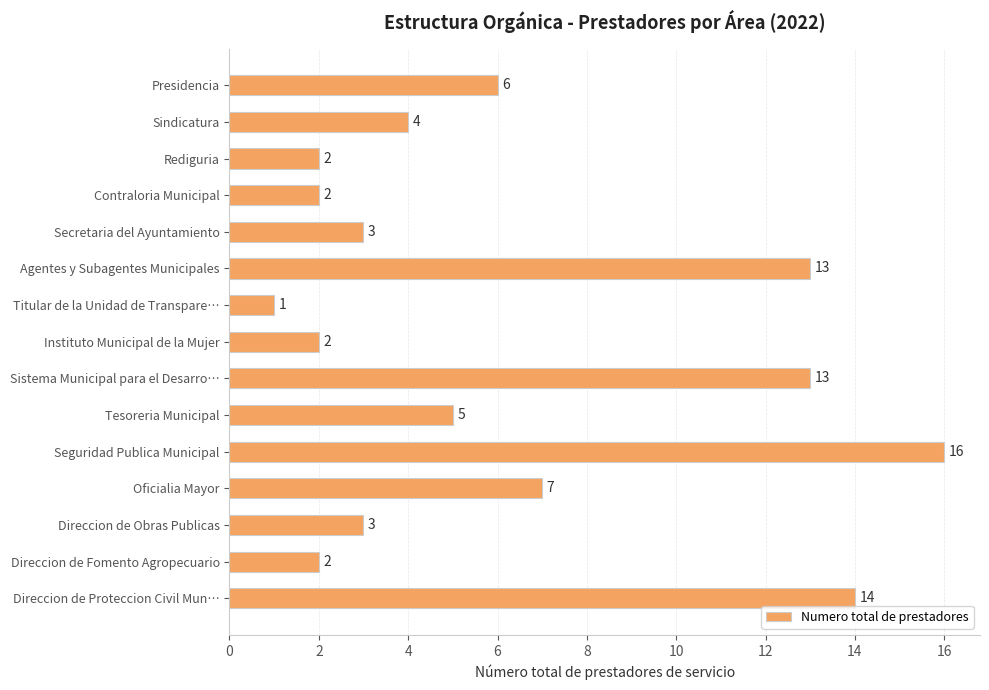

What is the value of the 1st bar from the top?

6